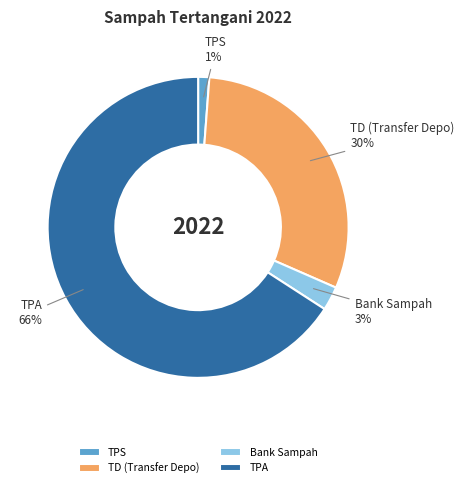

Is there a majority slice in this chart?

Yes